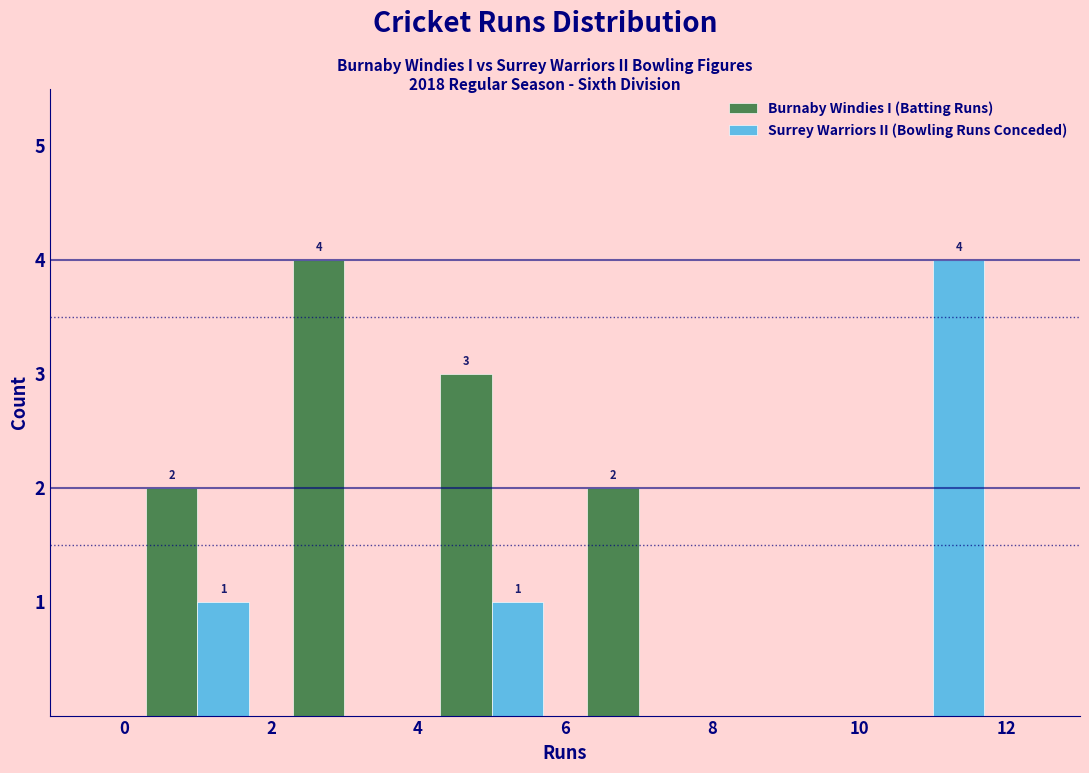

In the Burnaby Windies I (Batting Runs) series, which range on the x-axis has the tallest bar?

2 to 4